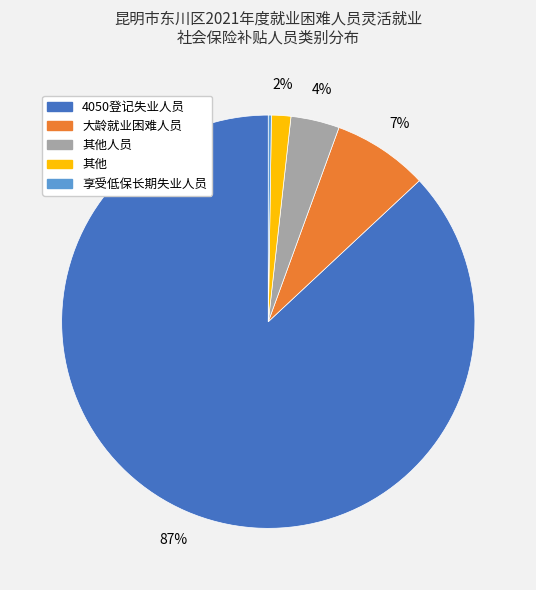

Which slice represents more than half of the pie?

4050登记失业人员